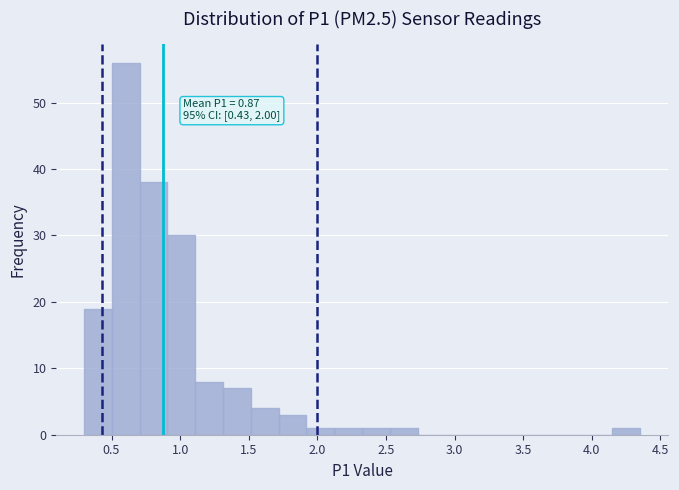

Over which range of the x-axis is the bar tallest?

0.50 to 0.70